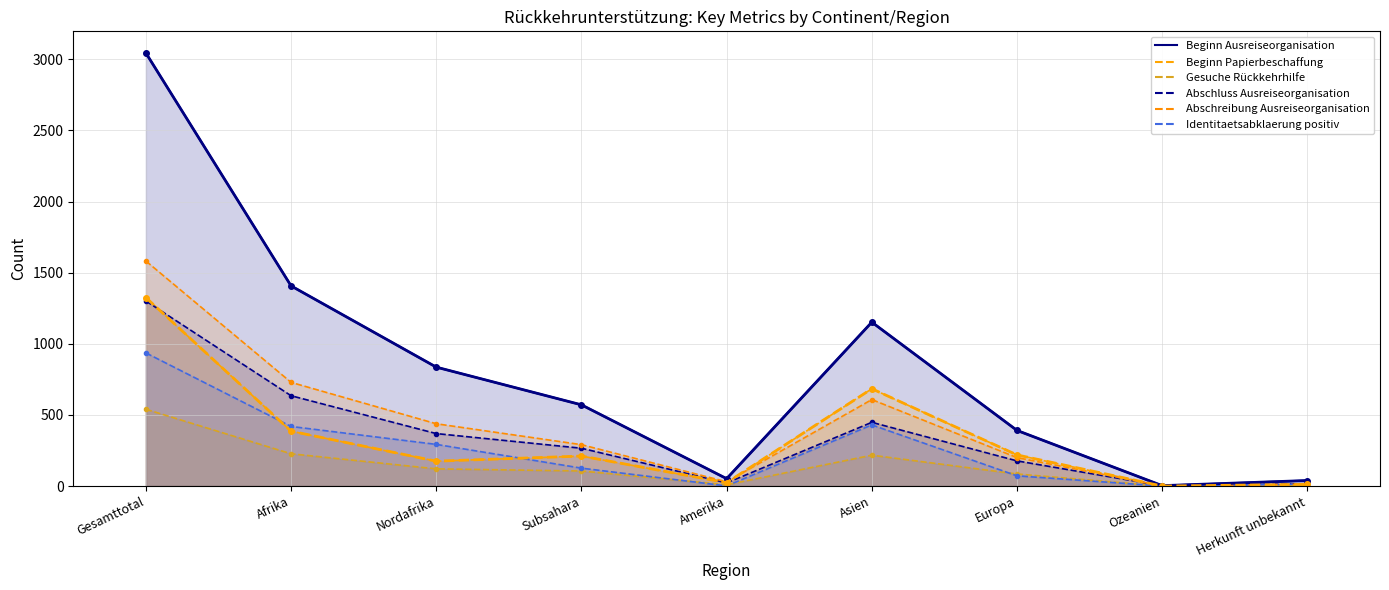

At which label does Beginn Papierbeschaffung first exceed 211?

Gesamttotal